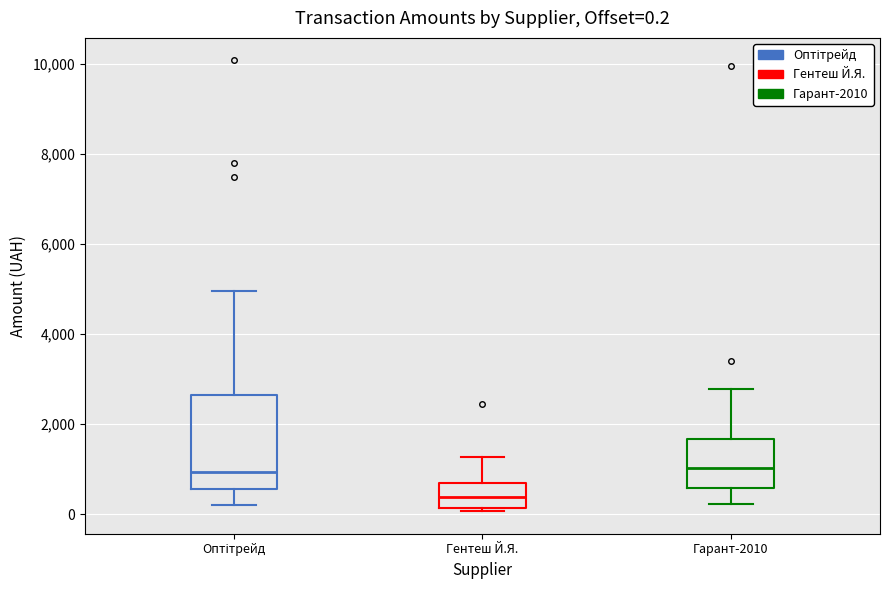

Which box has the lowest median line?

Гентеш Й.Я.